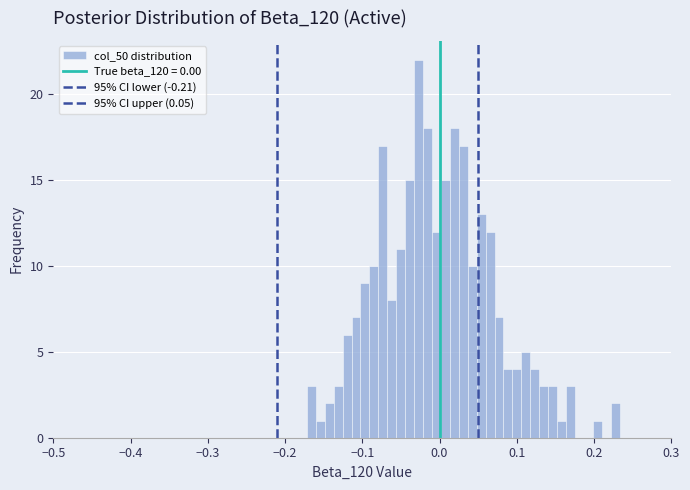

Read against the x-axis, roughly where is the centre of the tallest bar?

-0.03